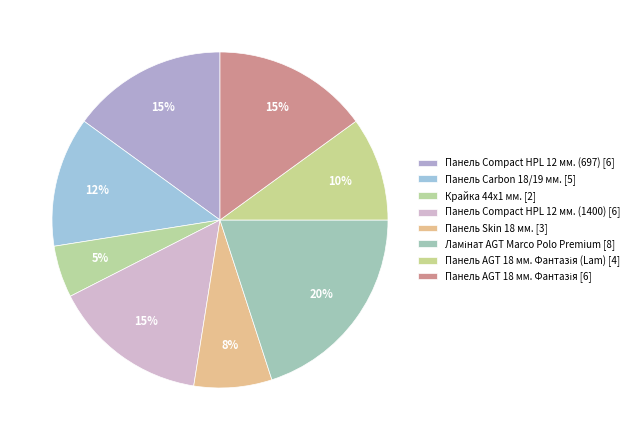

Rank the categories by value from highest to lowest.

Ламінат AGT Marco Polo Premium, Панель Сompact HPL 12 мм. (697), Панель Сompact HPL 12 мм. (1400), Панель AGT 18 мм. Фантазія, Панель Carbon 18/19 мм., Панель AGT 18 мм. Фантазія (Lam), Панель Skin 18 мм., Крайка 44x1 мм.